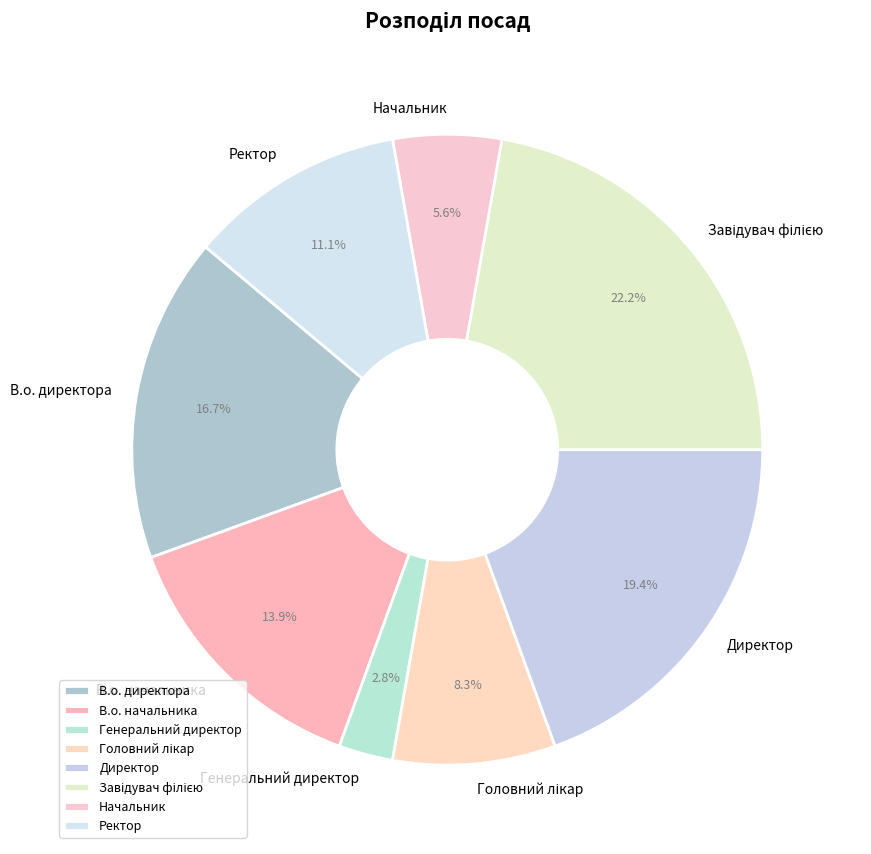

What is the total percentage of Ректор and В.о. директора?

27.8%